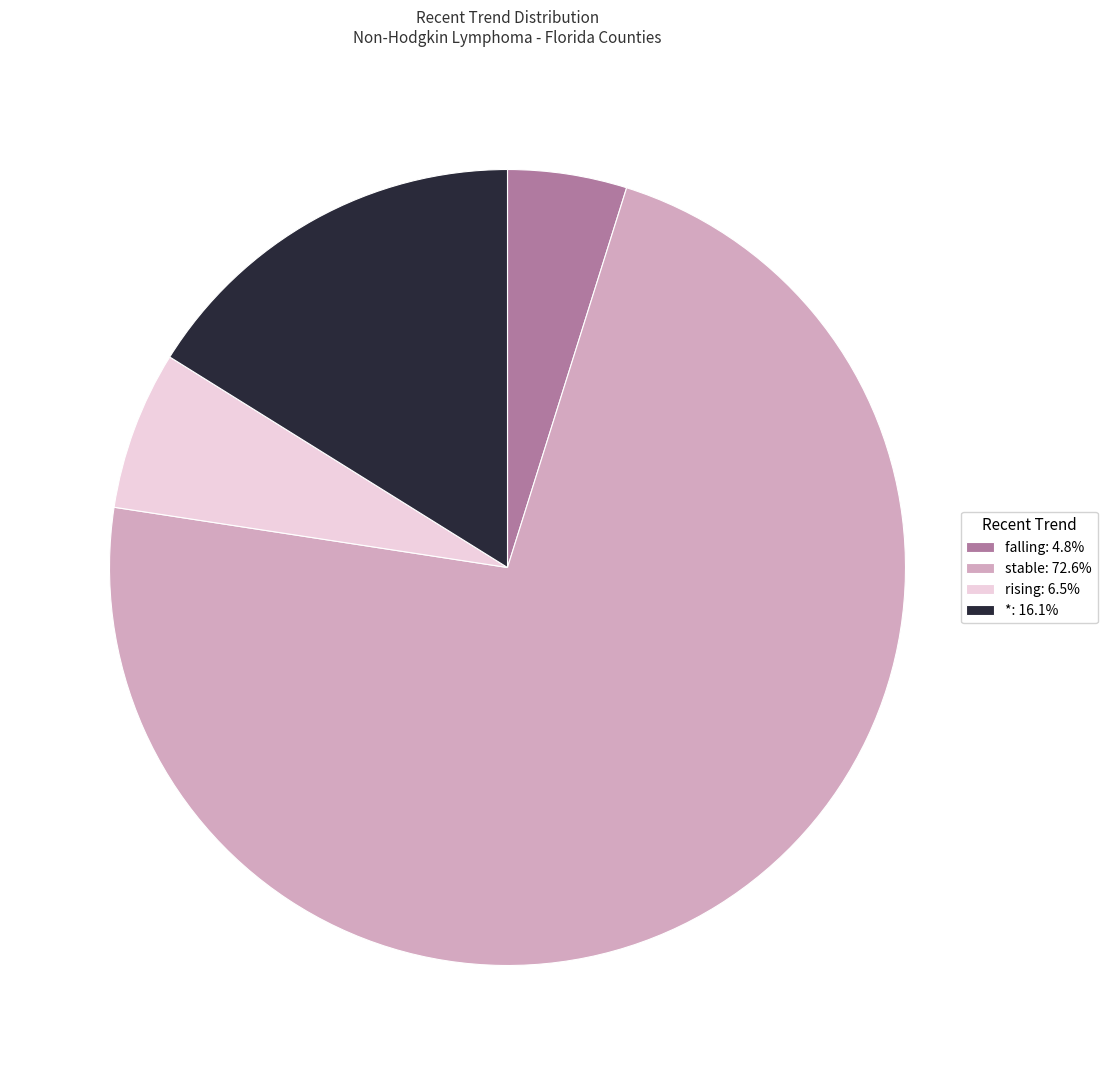

Do rising: 6.5% and falling: 4.8% together represent more than half of the pie?

No